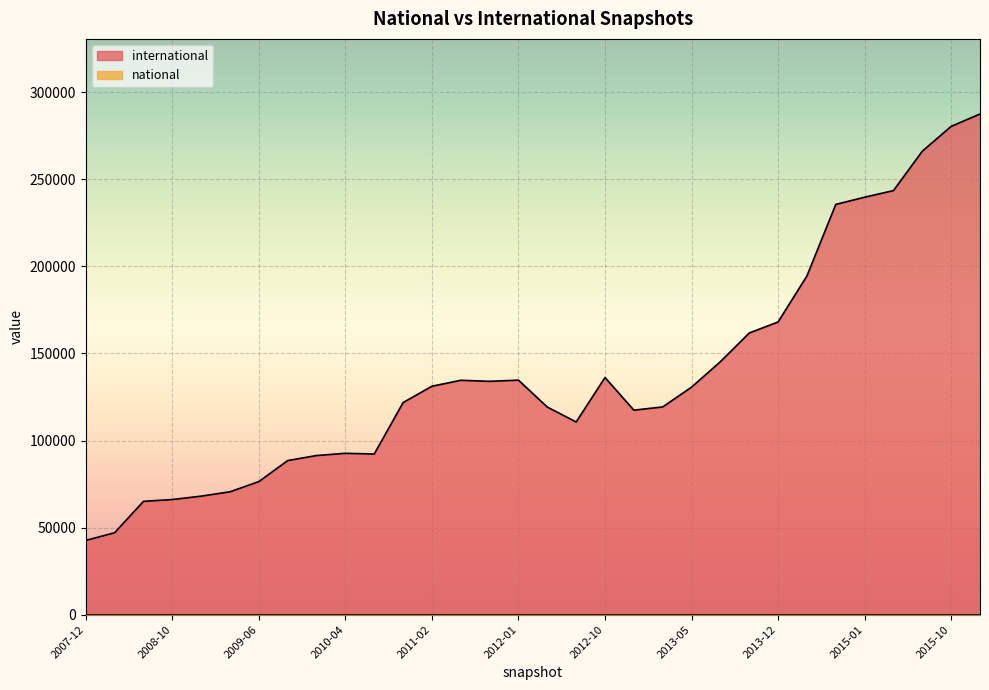

How many series are shown in this chart?

2